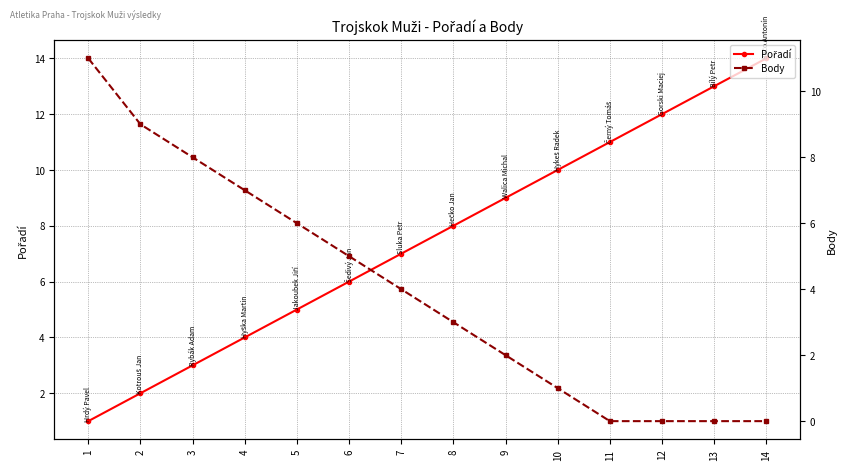

Between 2 and 13, which series saw the biggest shift?

Pořadí